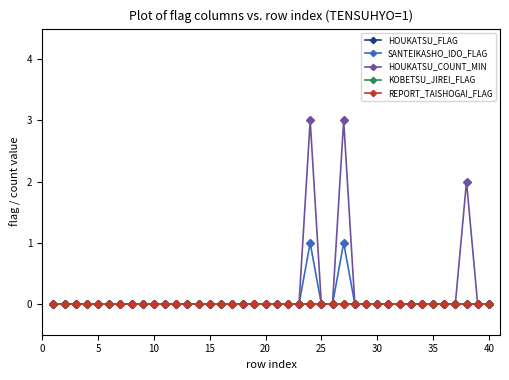

True or false: SANTEIKASHO_IDO_FLAG and KOBETSU_JIREI_FLAG cross at least once.

False